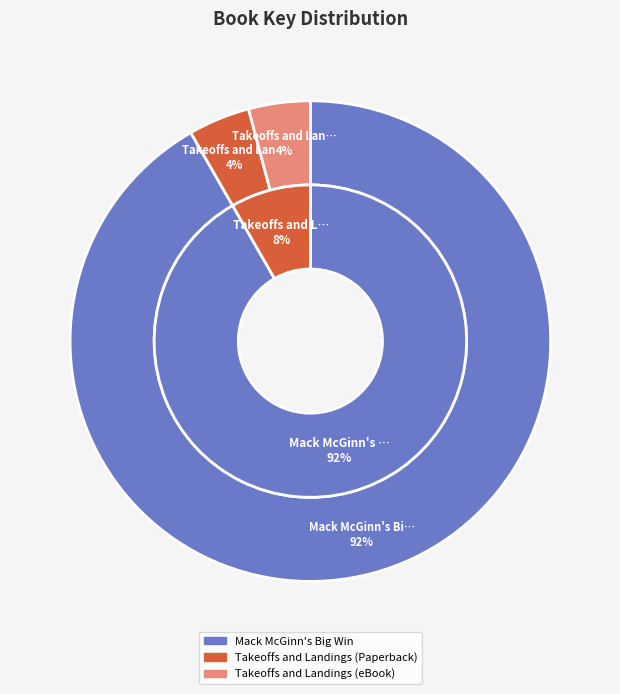

What is the change in value from Mack McGinn's Big Win to Takeoffs and Landings (eBook)?

-34190849